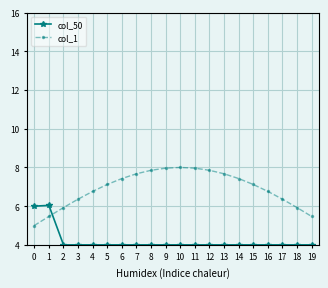

What is the difference between the col_1 values at 1 and 6?

2.0